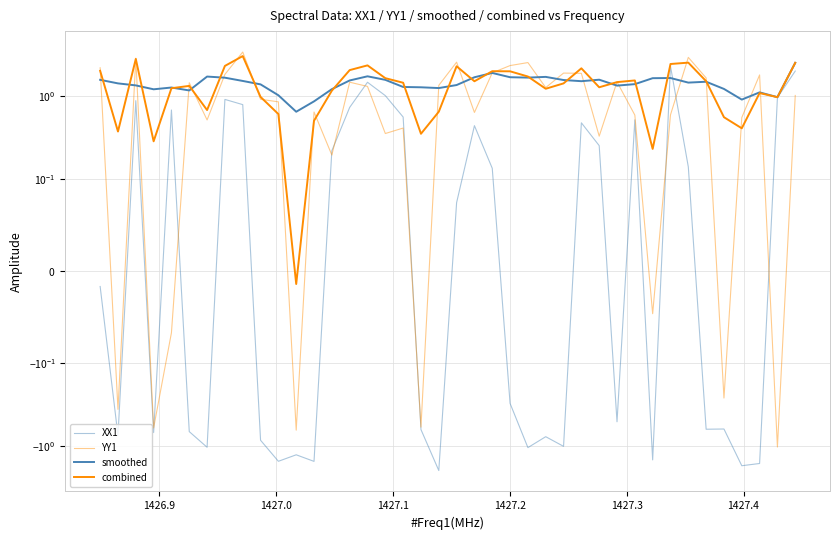

Is this an area chart (filled region under the line)?

No